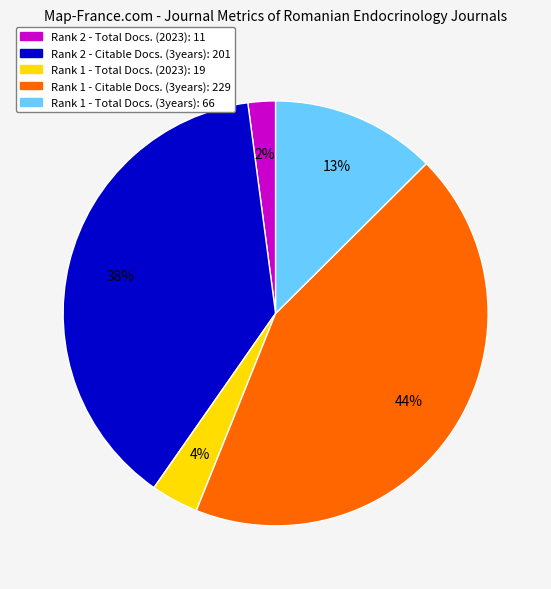

How many slices are in this pie chart?

5